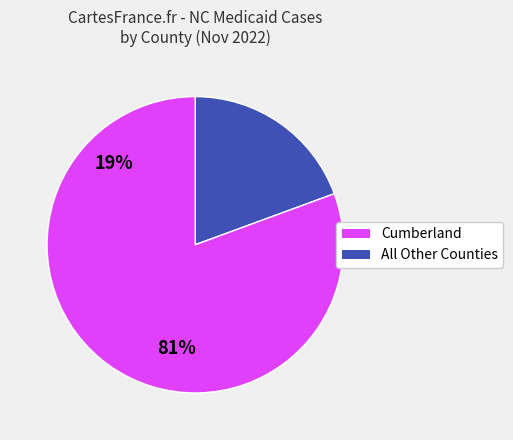

Does any single category account for the majority?

Yes